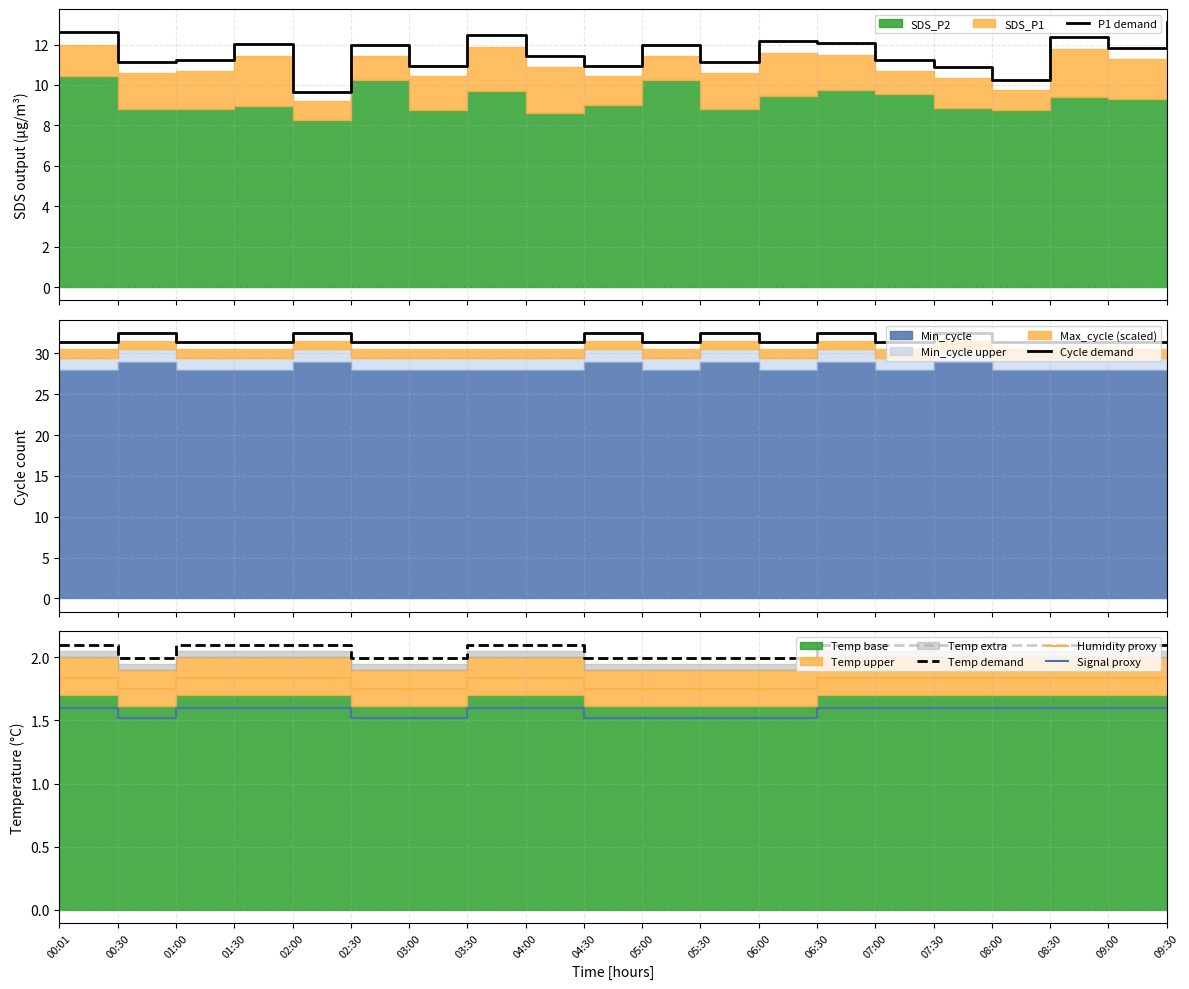

What is the sum of all Temp demand values?

41.3